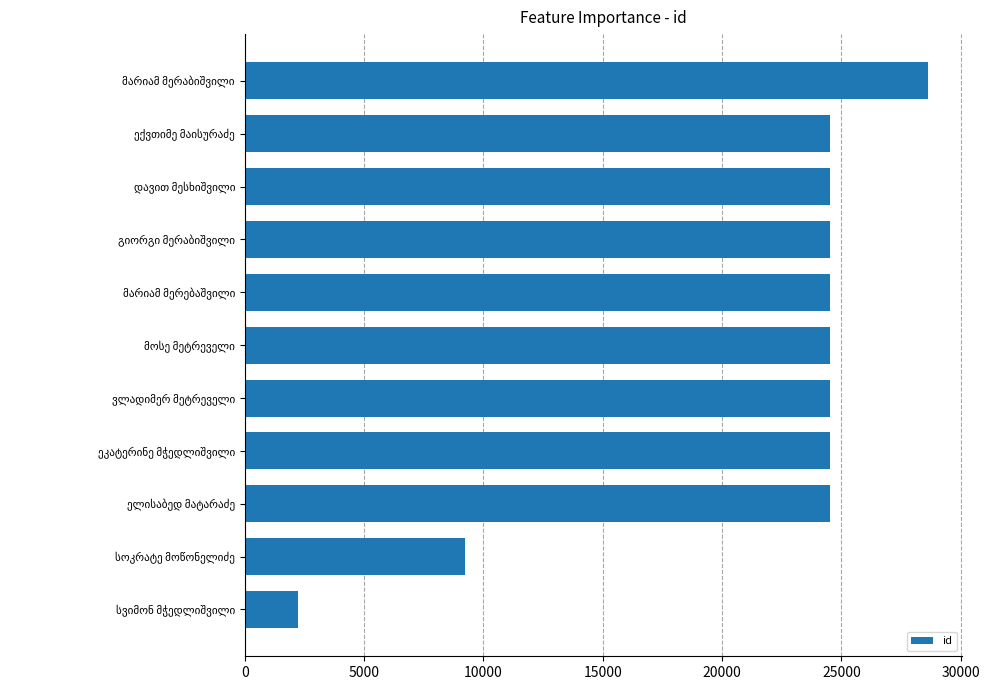

What is the value of the 1st bar from the top?

28623